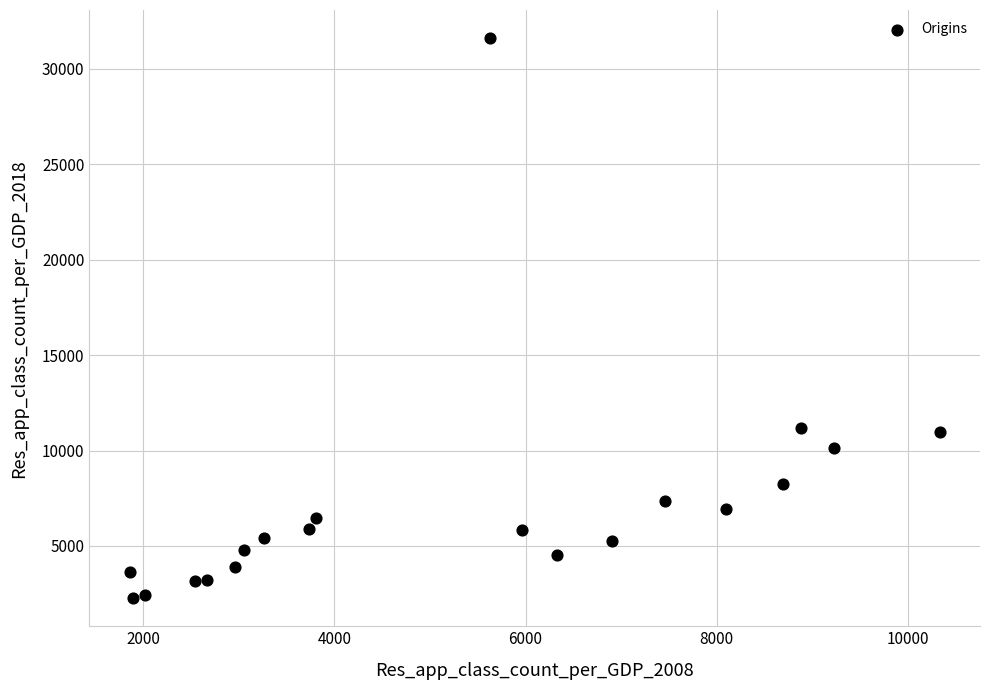

What is the range of X values (max minus min)?

8477